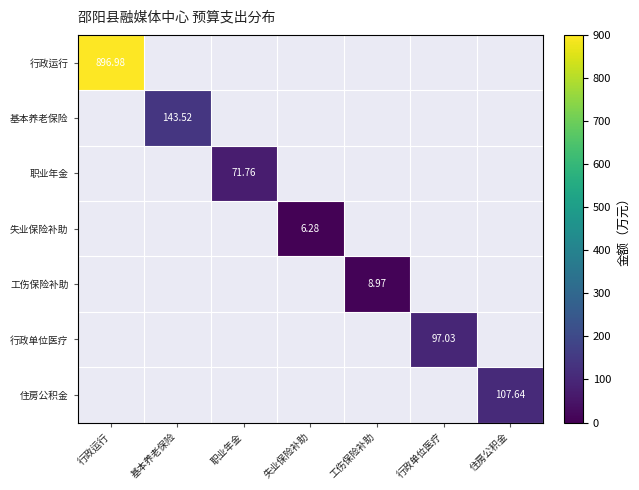

At which label does 行政单位医疗 reach its peak?

行政单位医疗